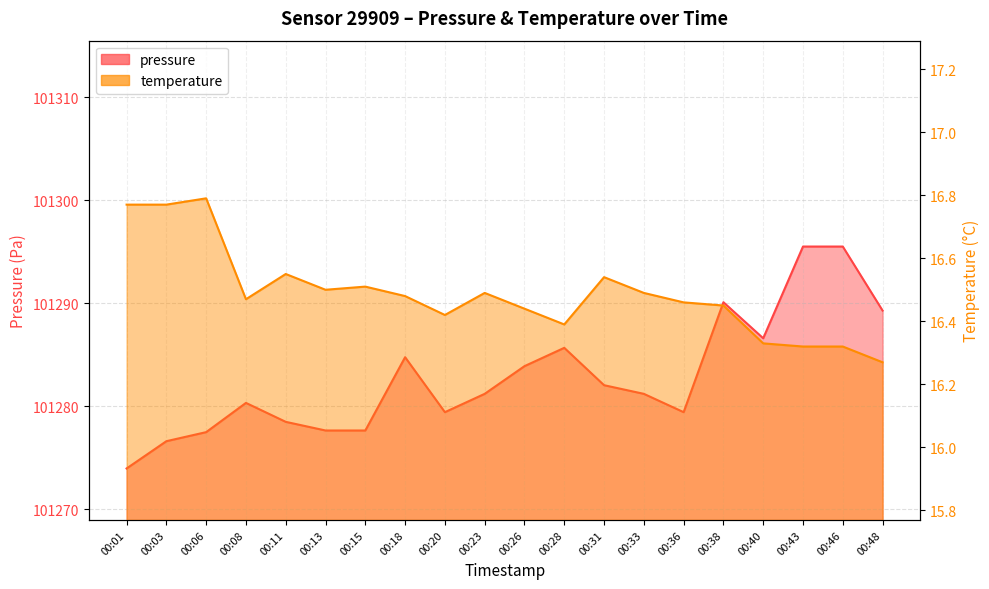

At which category does pressure reach its first local peak?

00:08